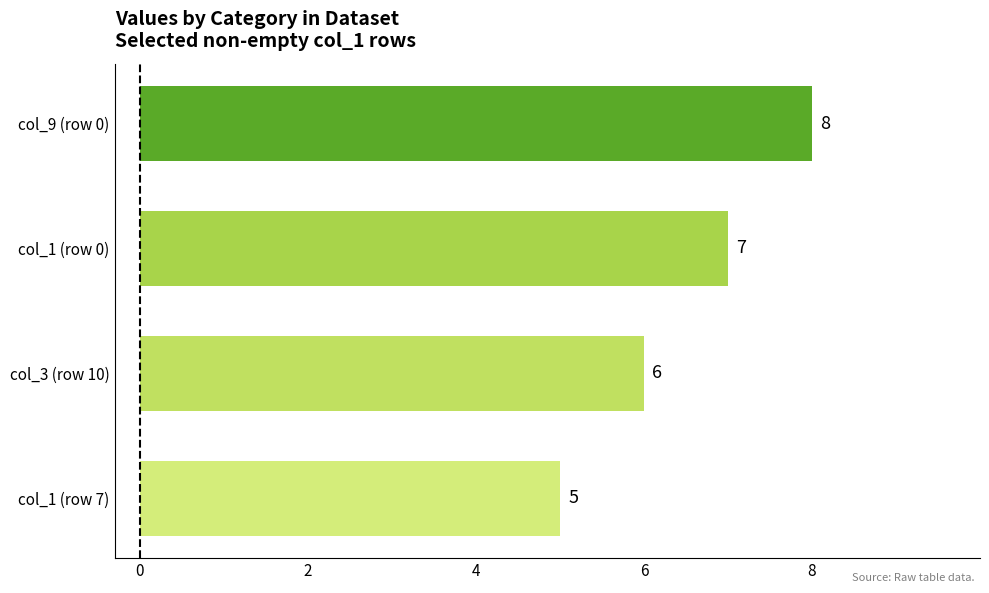

The chart shows a value of 4 at col_3 (row 10). True or false?

False